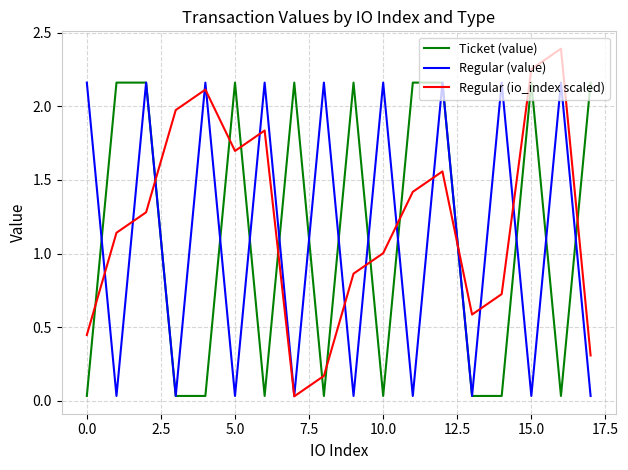

What is the greatest value displayed?

2.4